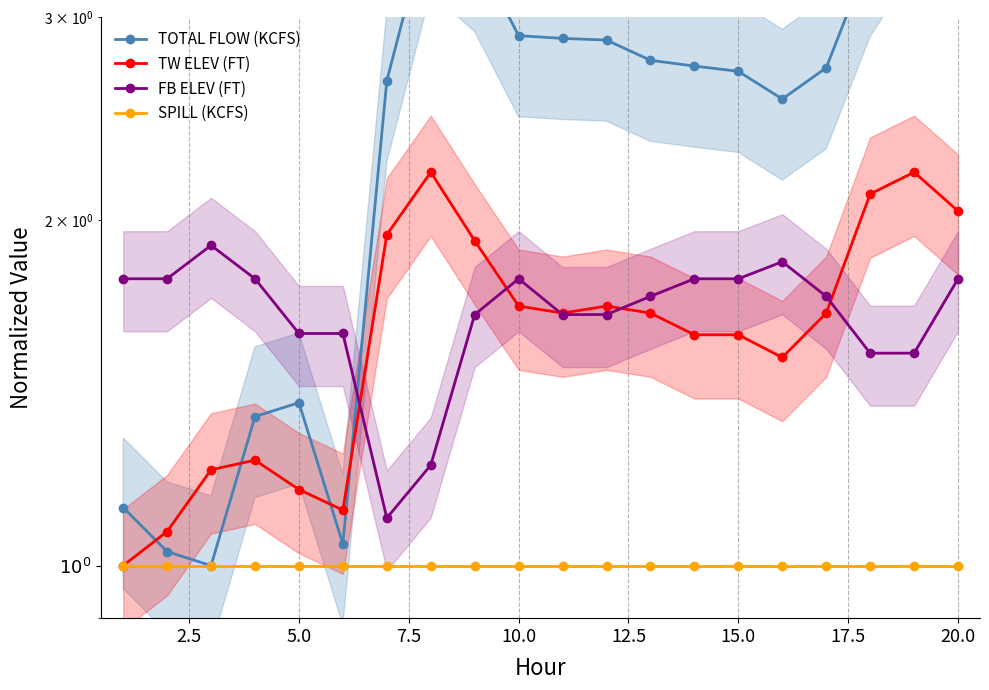

How many series are shown in this chart?

4